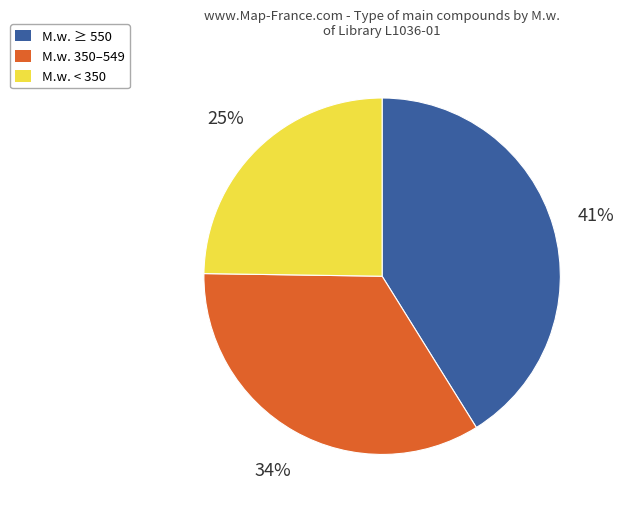

Which has a higher value, M.w. < 350 or M.w. 350–549?

M.w. 350–549